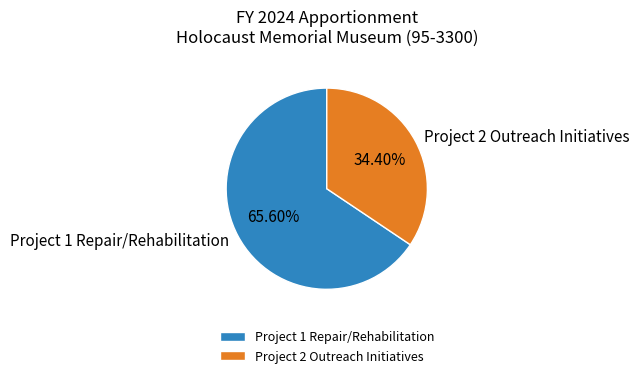

Is there any slice that represents more than half of the pie?

Yes